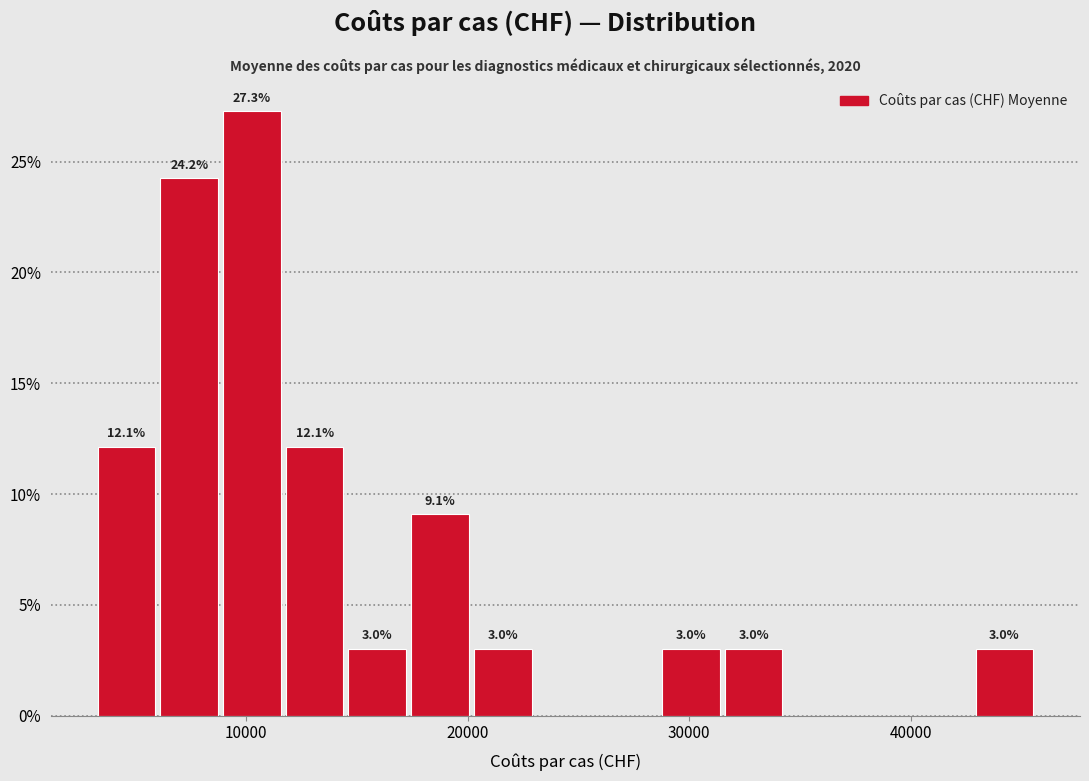

Around what value on the x-axis is the tallest bar? Give the approximate position of its centre, as read against the axis.

10000